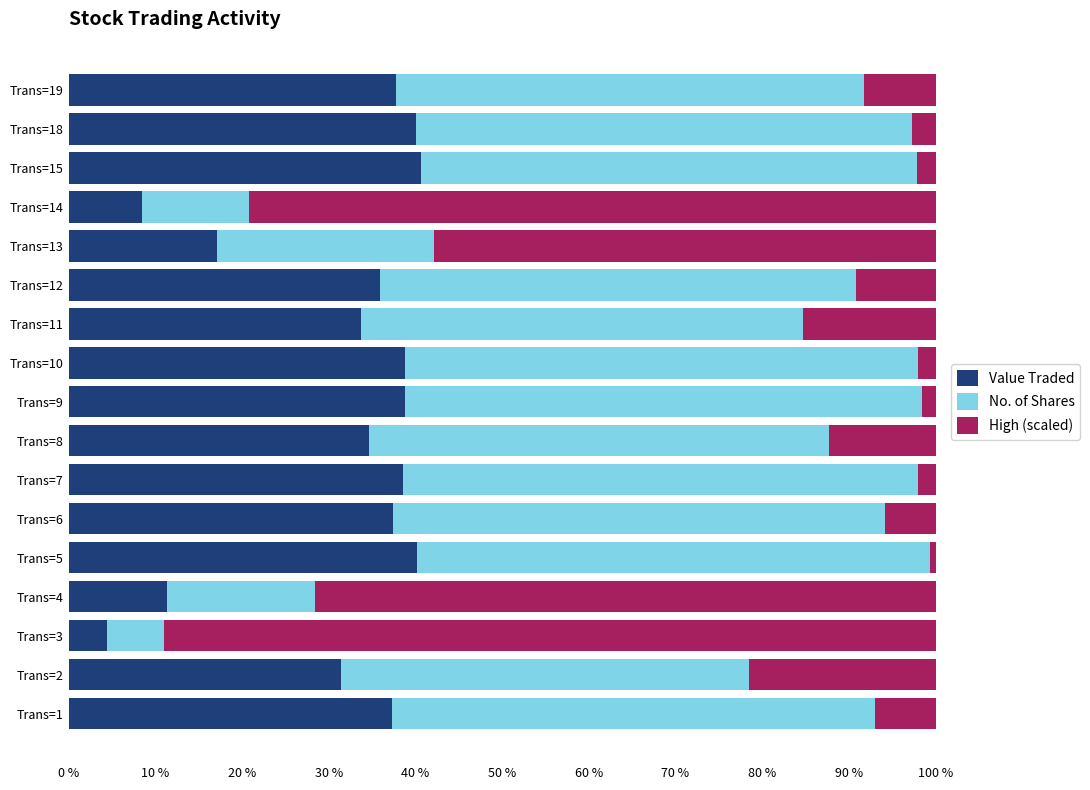

What is the total value across all series at Trans=18?

100.0